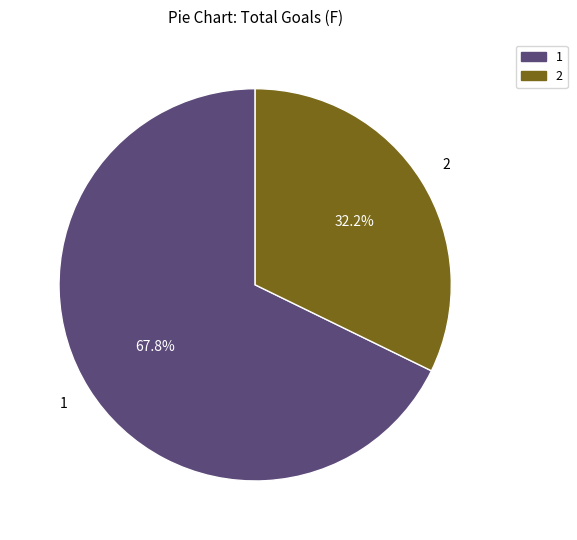

Does any single category account for the majority?

Yes